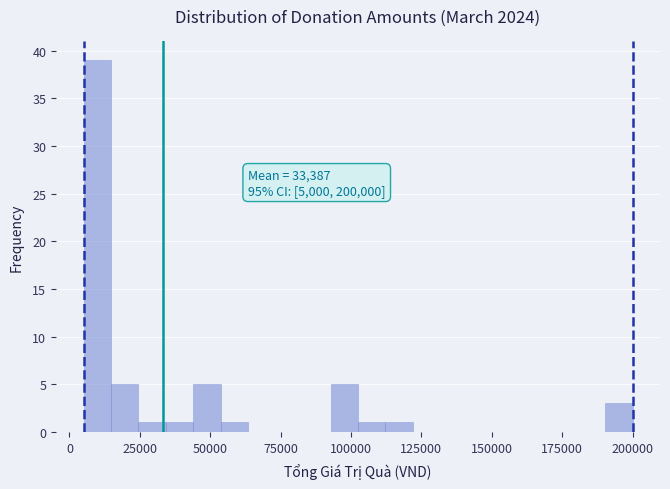

Read against the x-axis, roughly where is the centre of the tallest bar?

10000